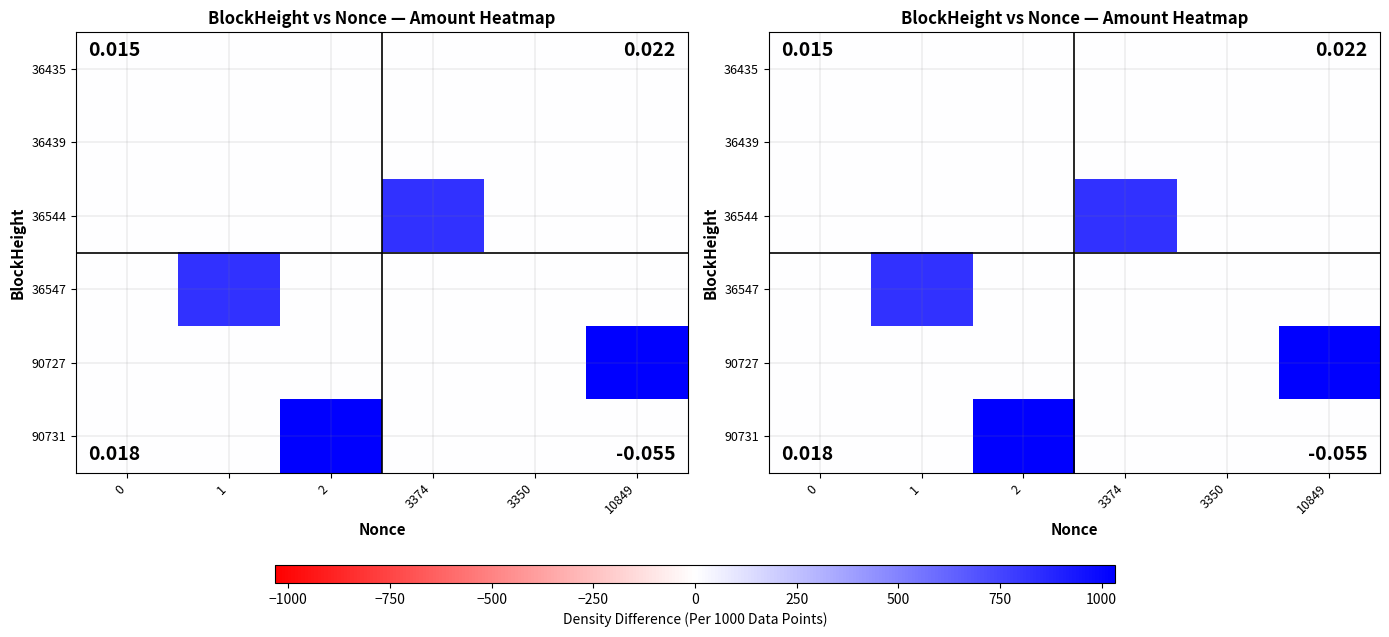

How many categories are shown in the chart?

6